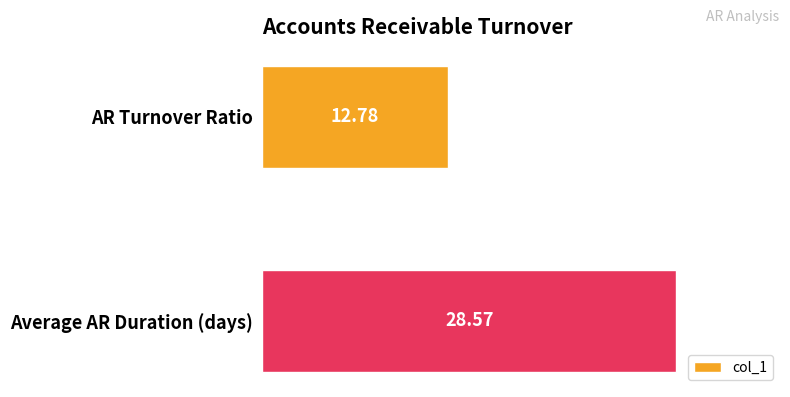

Approximately how many times larger is the value at Average AR Duration (days) compared to AR Turnover Ratio?

2.2